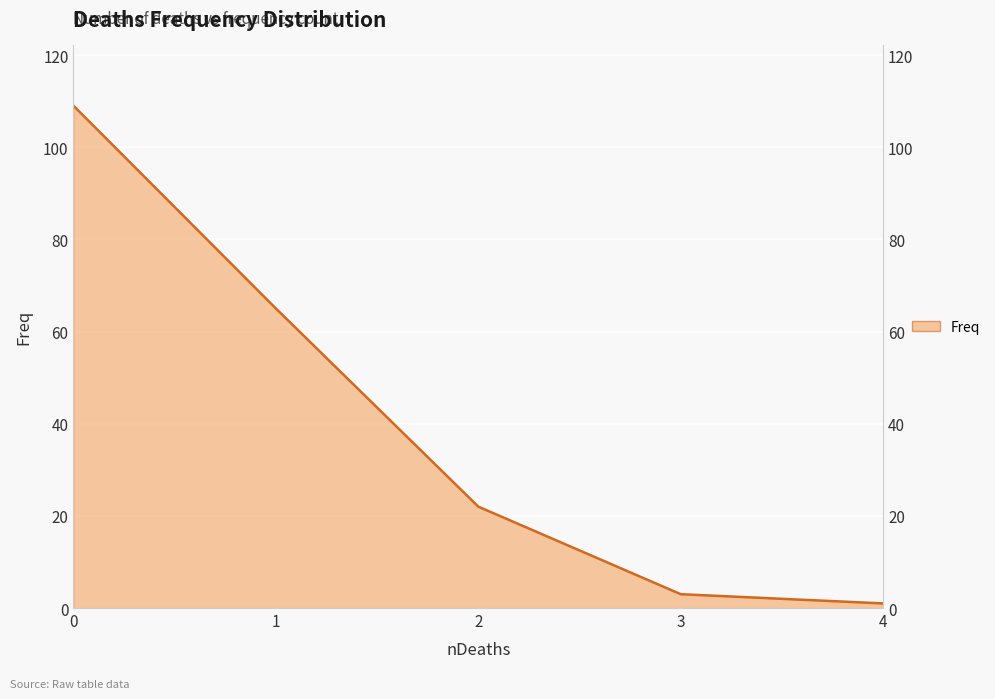

Read the value at 2.

22